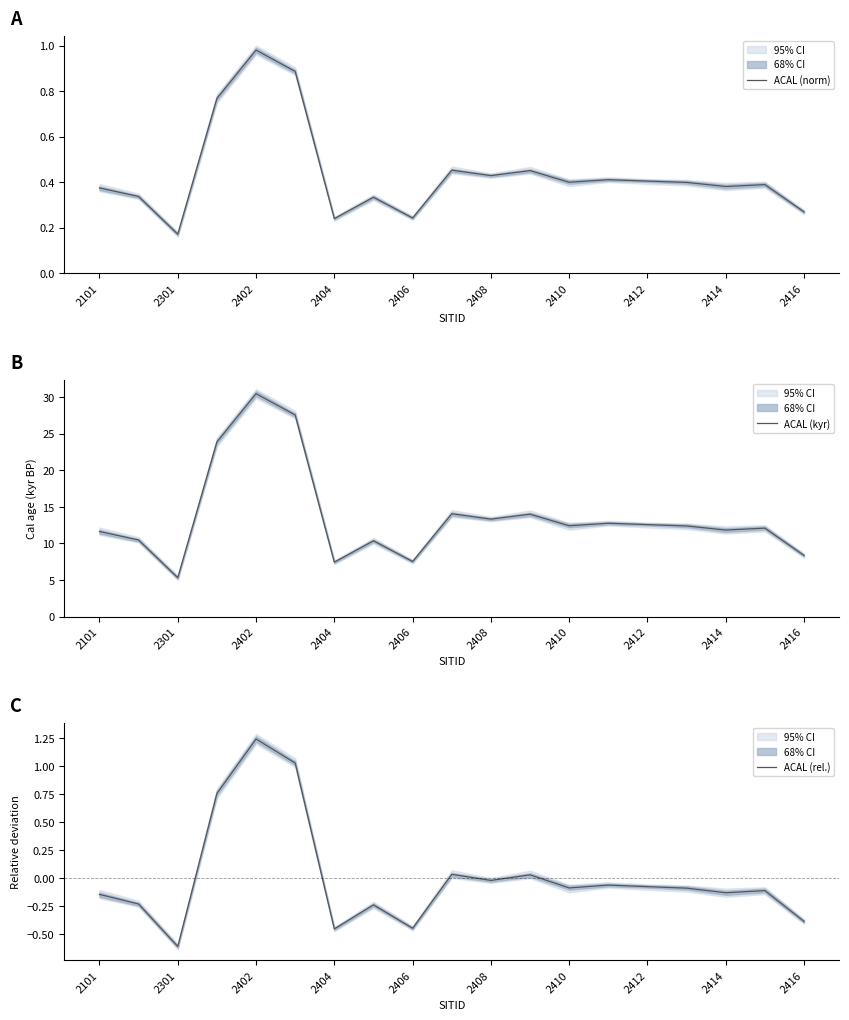

Is it true that ACAL (rel.) equals -1.0 at 2301?

False